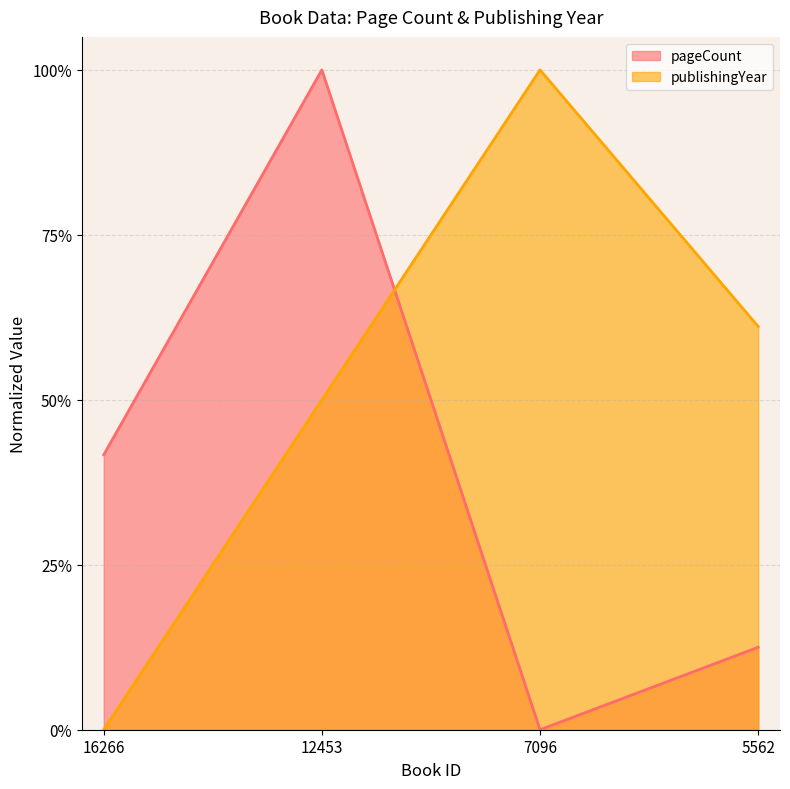

What is the difference between the highest and lowest values at 16266?

0.4